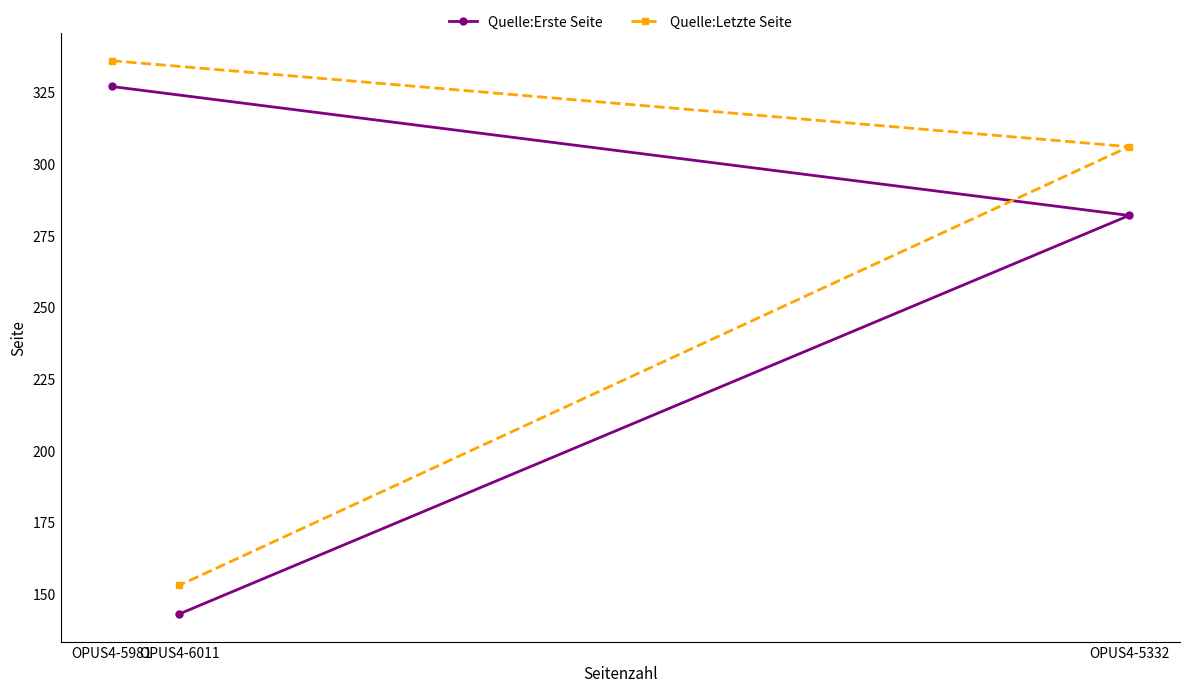

Reading right to left, what are all the values shown in this chart?

Quelle:Erste Seite: OPUS4-5332=282	OPUS4-6011=143	OPUS4-5981=327
Quelle:Letzte Seite: OPUS4-5332=306	OPUS4-6011=153	OPUS4-5981=336